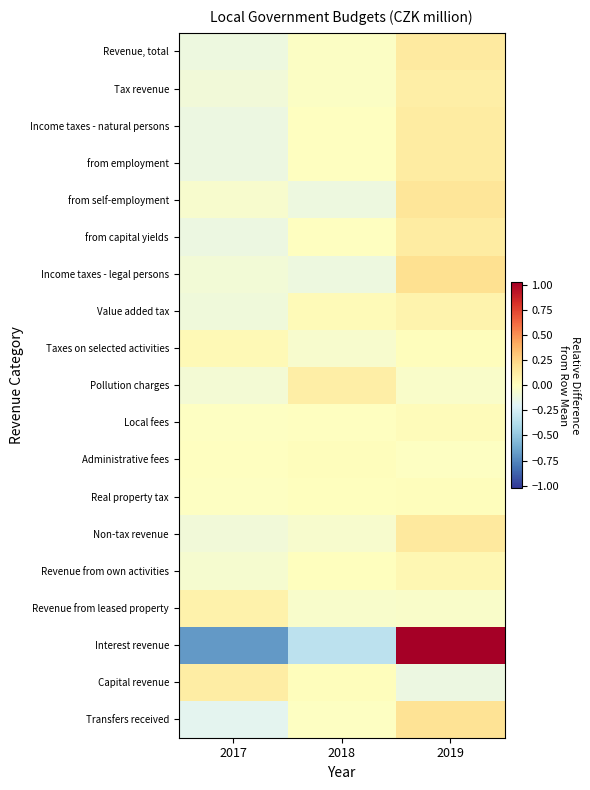

Reading left to right, transcribe all the data shown in this chart.

Revenue, total: 2017=-0.1	2018=-0.0	2019=0.1
Tax revenue: 2017=-0.1	2018=-0.0	2019=0.1
Income taxes - natural persons: 2017=-0.1	2018=-0.0	2019=0.1
from employment: 2017=-0.1	2018=-0.0	2019=0.1
from self-employment: 2017=-0.0	2018=-0.1	2019=0.2
from capital yields: 2017=-0.1	2018=-0.0	2019=0.1
Income taxes - legal persons: 2017=-0.1	2018=-0.1	2019=0.2
Value added tax: 2017=-0.1	2018=0.0	2019=0.1
Taxes on selected activities: 2017=0.0	2018=-0.0	2019=0.0
Pollution charges: 2017=-0.1	2018=0.1	2019=-0.0
Local fees: 2017=-0.0	2018=-0.0	2019=0.0
Administrative fees: 2017=-0.0	2018=0.0	2019=-0.0
Real property tax: 2017=-0.0	2018=0.0	2019=0.0
Non-tax revenue: 2017=-0.1	2018=-0.1	2019=0.1
Revenue from own activities: 2017=-0.1	2018=0.0	2019=0.1
Revenue from leased property: 2017=0.1	2018=-0.0	2019=-0.0
Interest revenue: 2017=-0.7	2018=-0.3	2019=1.0
Capital revenue: 2017=0.1	2018=0.0	2019=-0.1
Transfers received: 2017=-0.2	2018=-0.0	2019=0.2